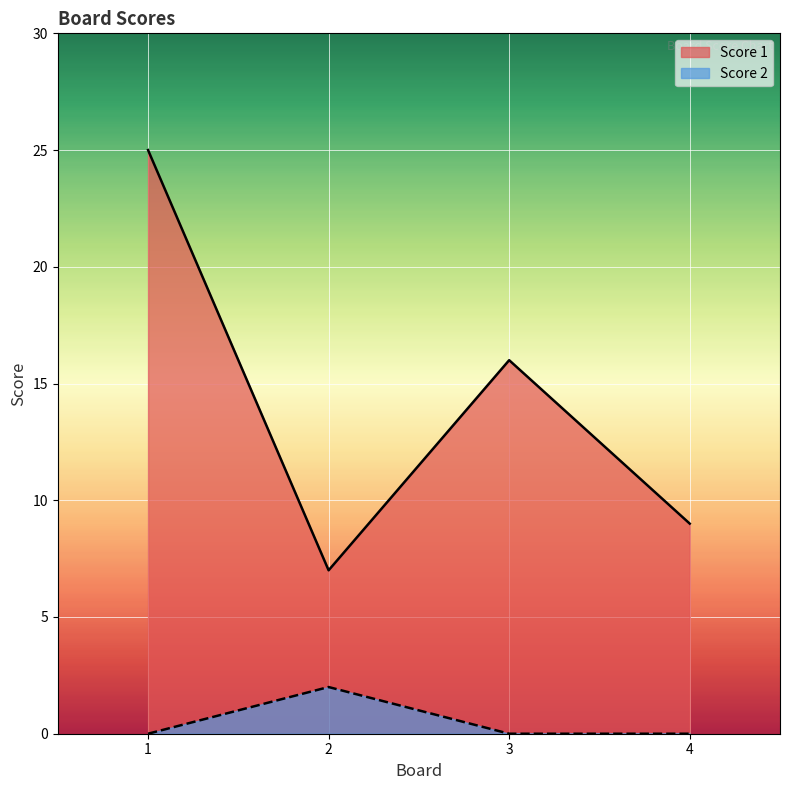

Which label corresponds to the largest value in the chart?

1